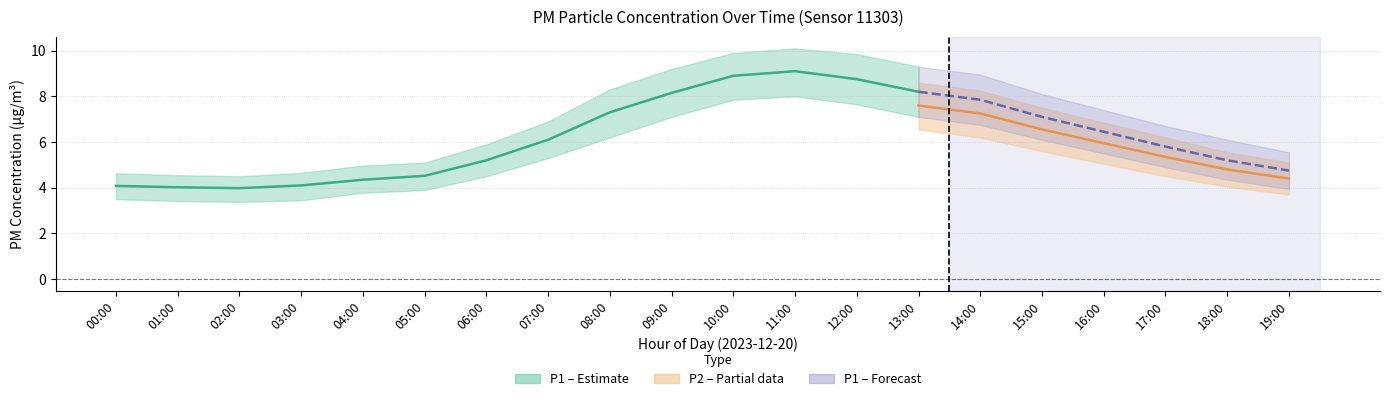

Between 03:00 and 05:00, which is larger?

05:00